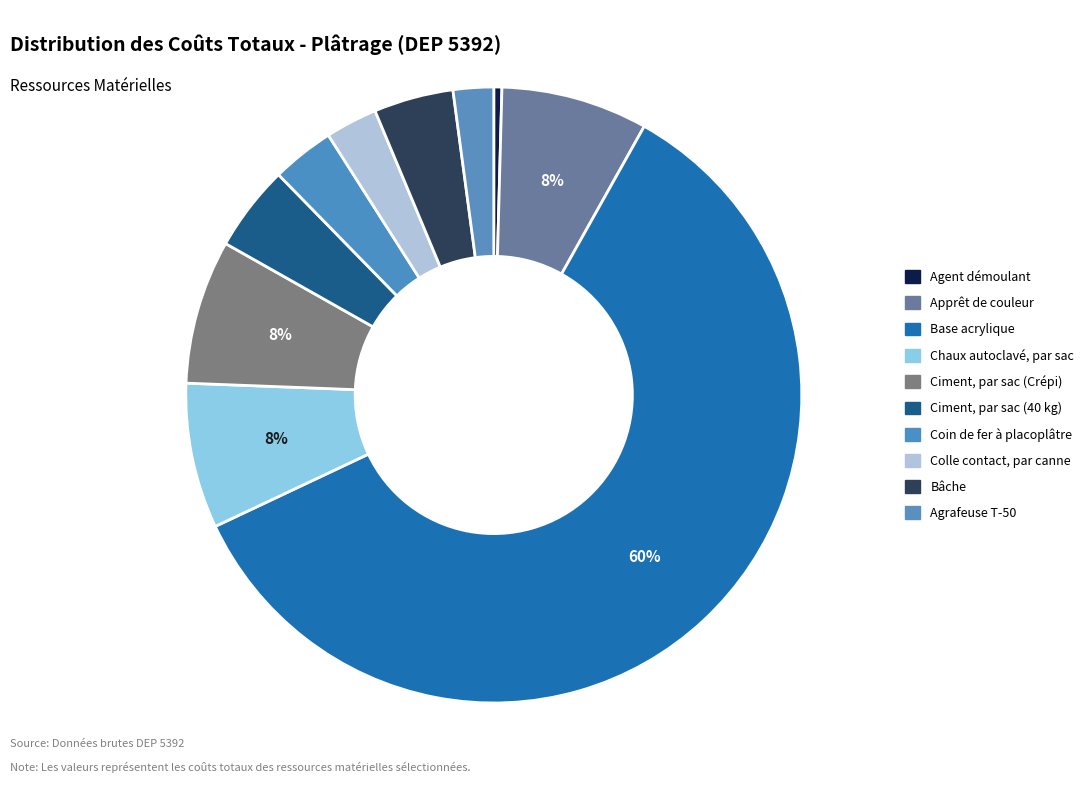

Count the number of slices in the pie.

10